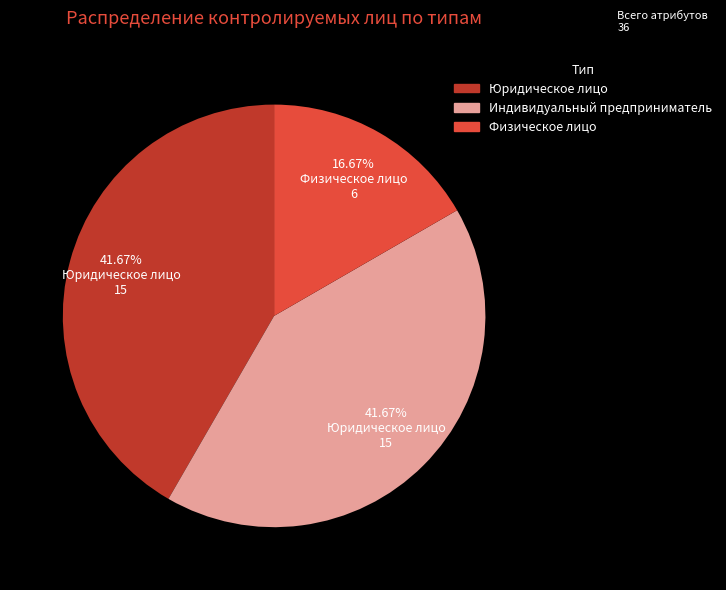

Approximately how many times larger is the value at Индивидуальный предприниматель compared to Юридическое лицо?

1.0